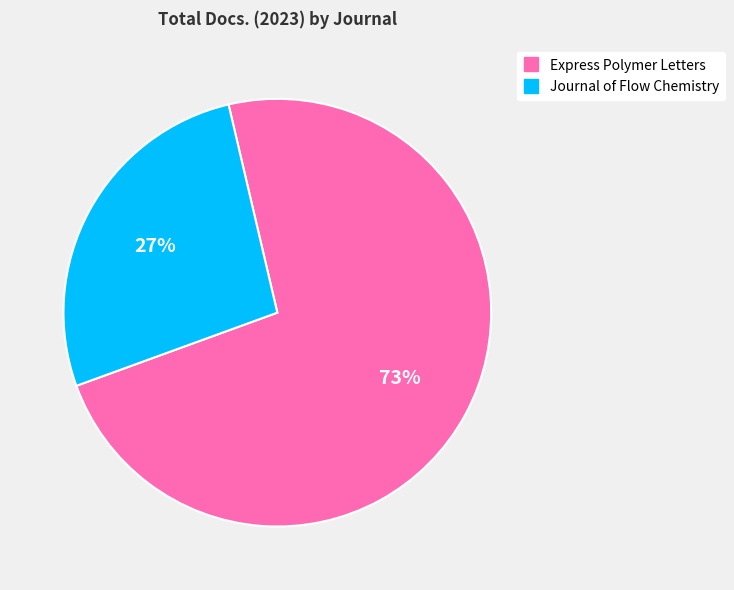

To the nearest percent, what percentage of the pie is Journal of Flow Chemistry?

27%